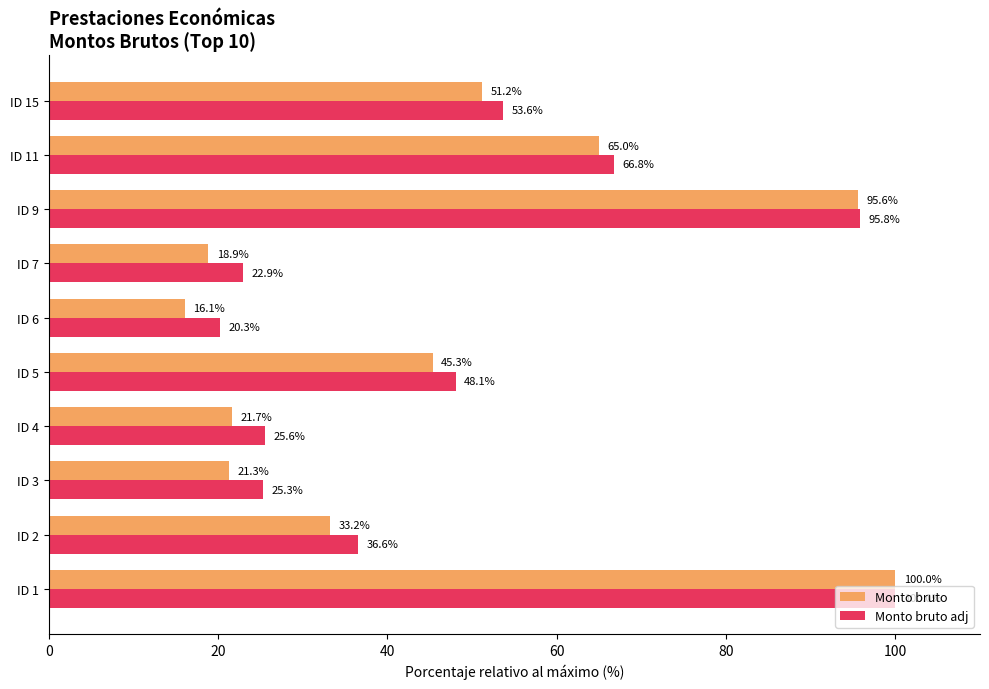

At which label is Monto bruto closest to 58?

ID 15